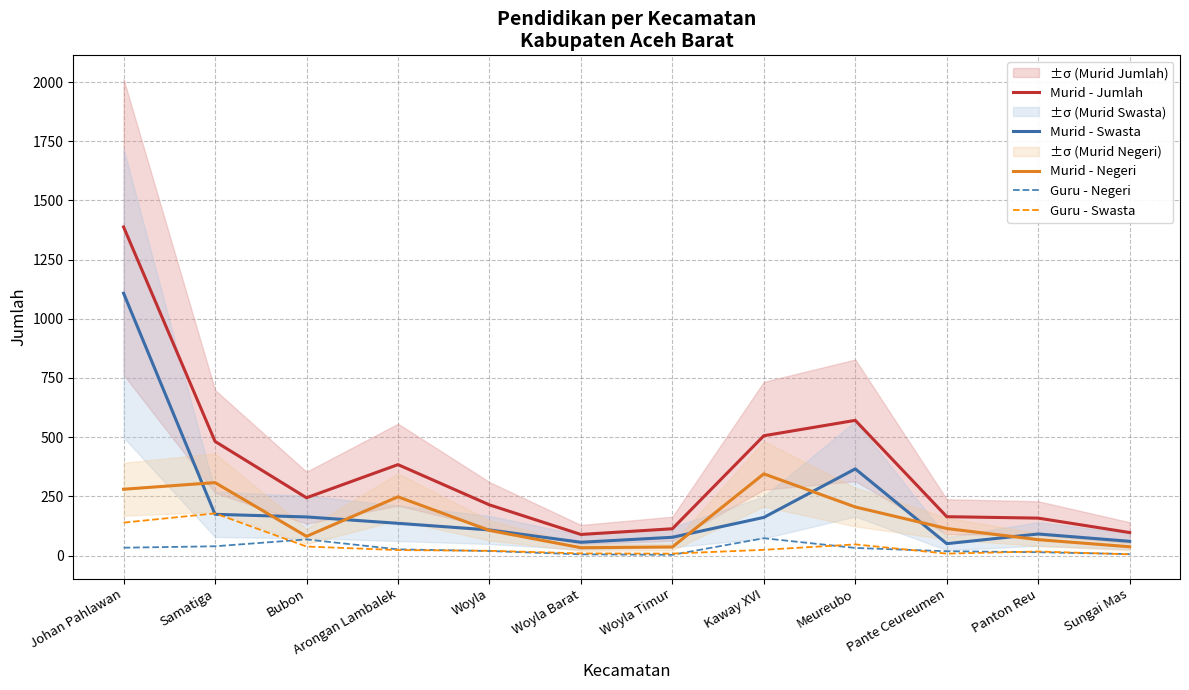

How many interior local peaks does the Murid - Negeri series have?

3